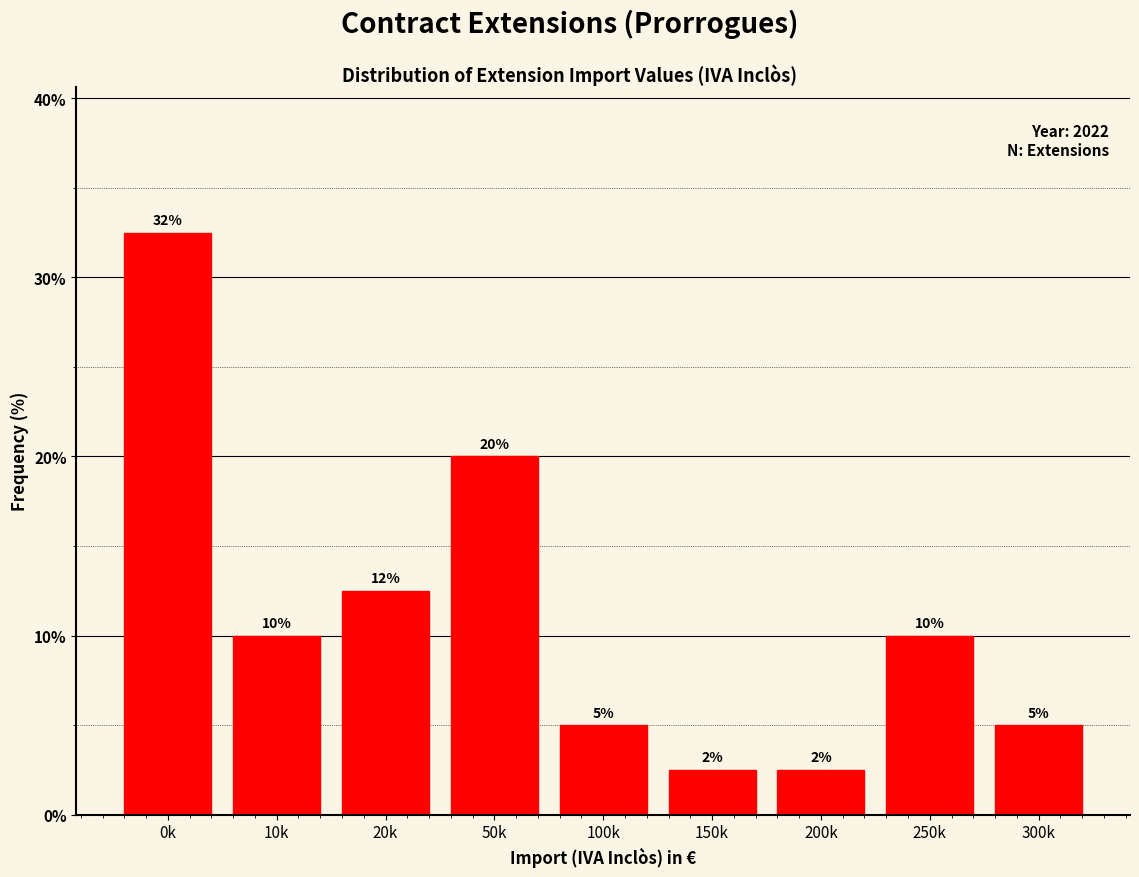

What is the difference between the maximum and second lowest values?

30.0